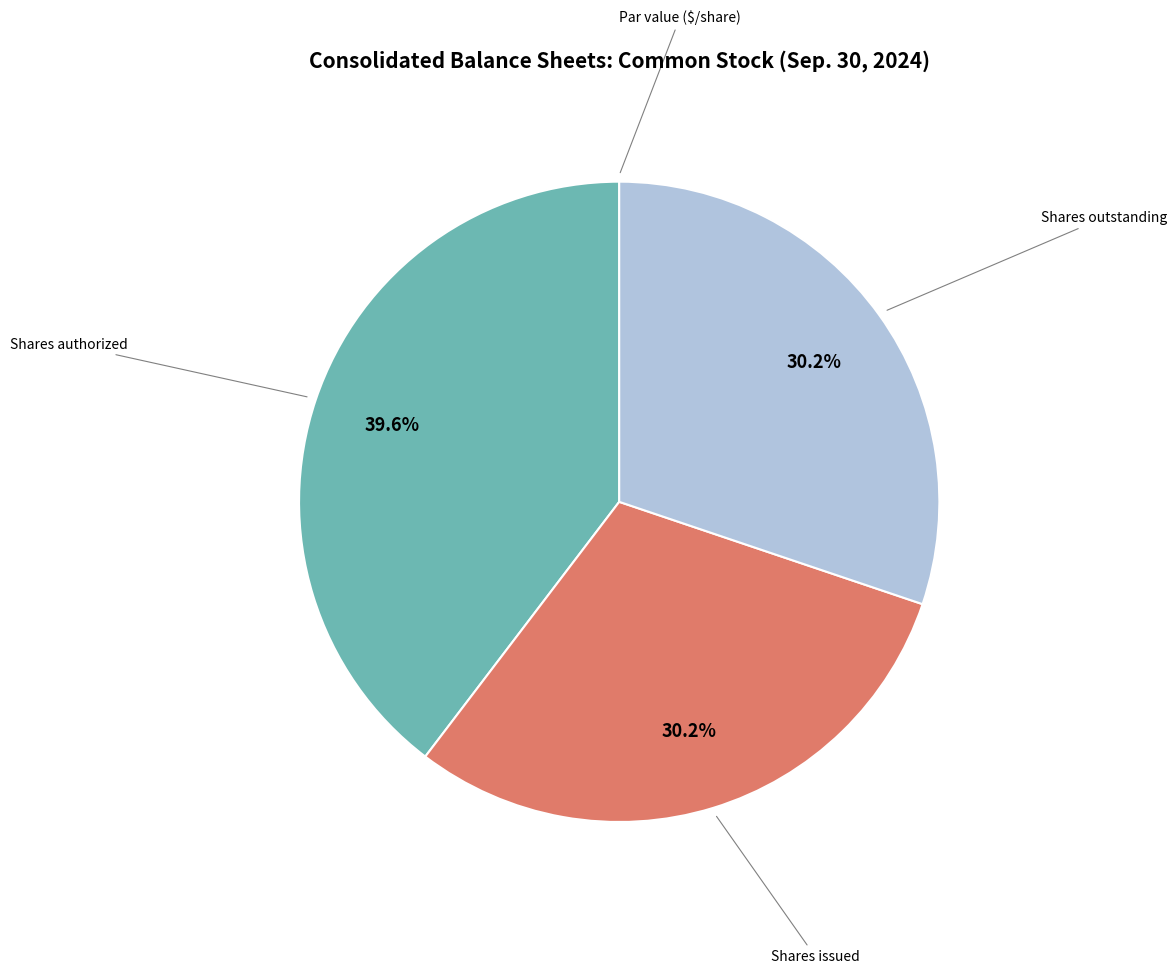

Is there any slice that represents more than half of the pie?

No